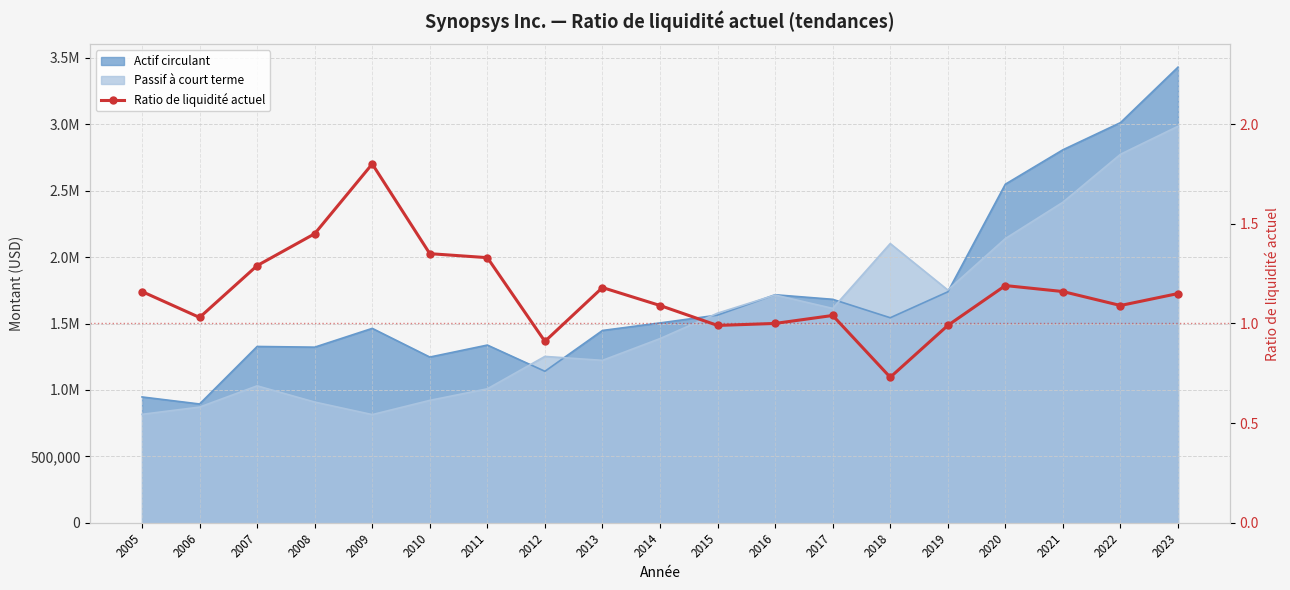

What is the sum of the values at 2006 and 2013?

2.2